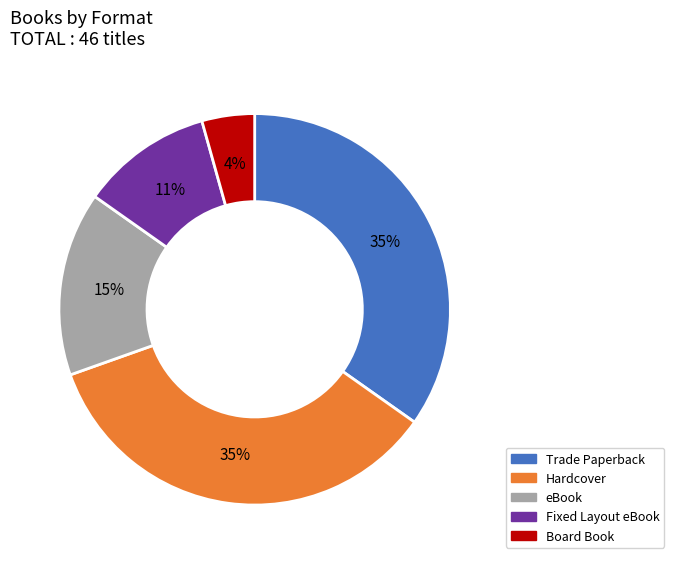

Is there a majority slice in this chart?

No